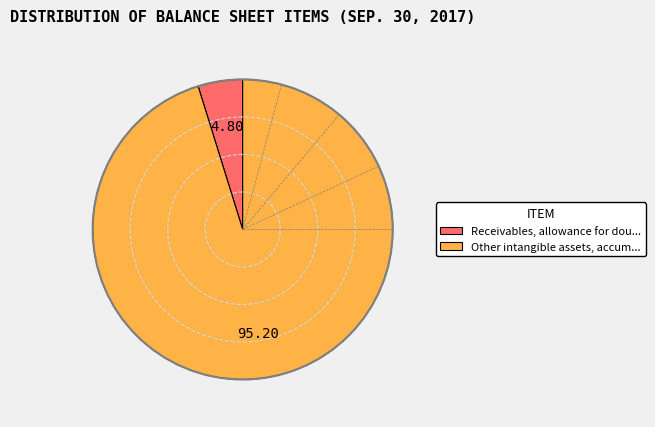

Is there a majority slice in this chart?

Yes